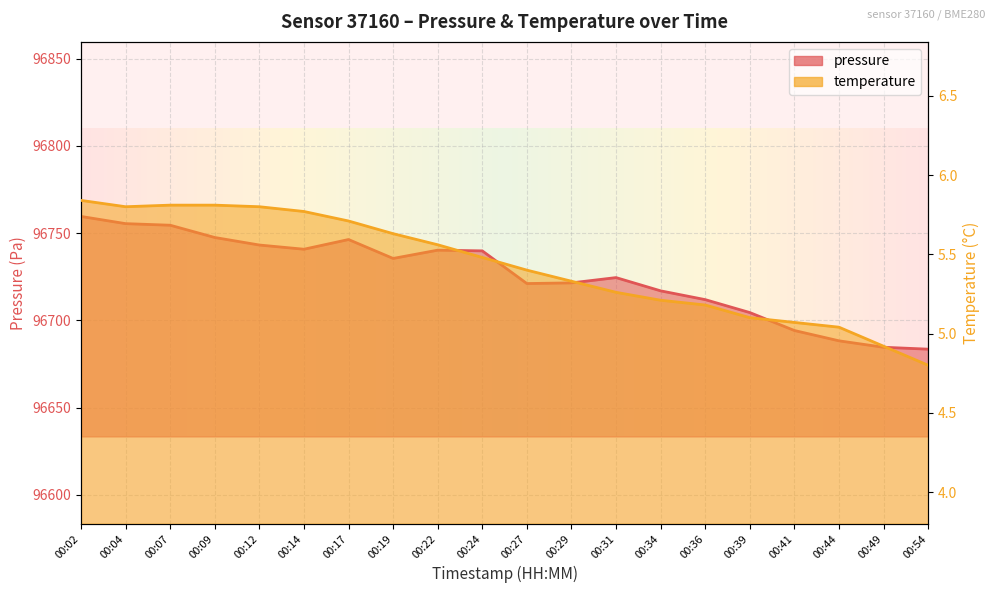

True or false: temperature and pressure cross at least once.

False